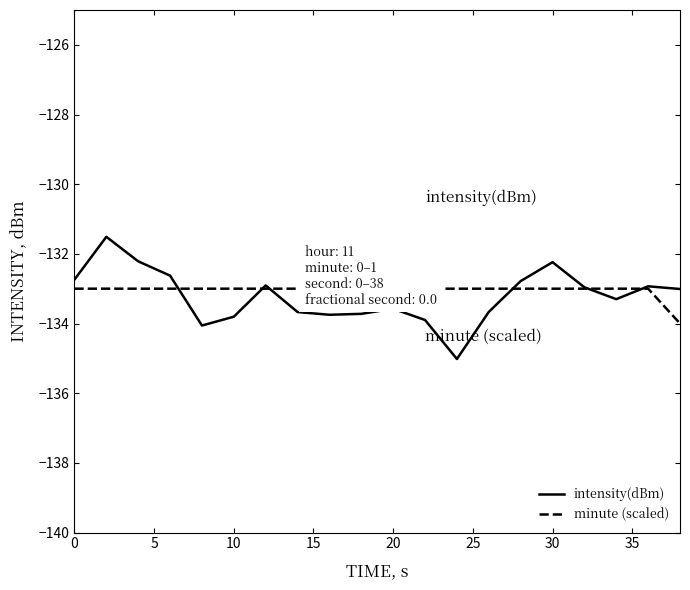

What is the value of the intensity(dBm) point at the 5th from the left?

-134.1